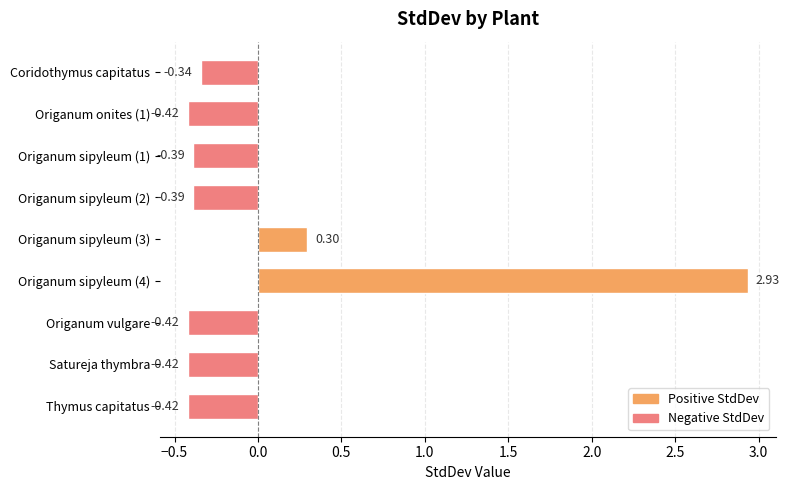

What is the sum of the values at Origanum sipyleum (1) and Origanum onites (1)?

-0.8